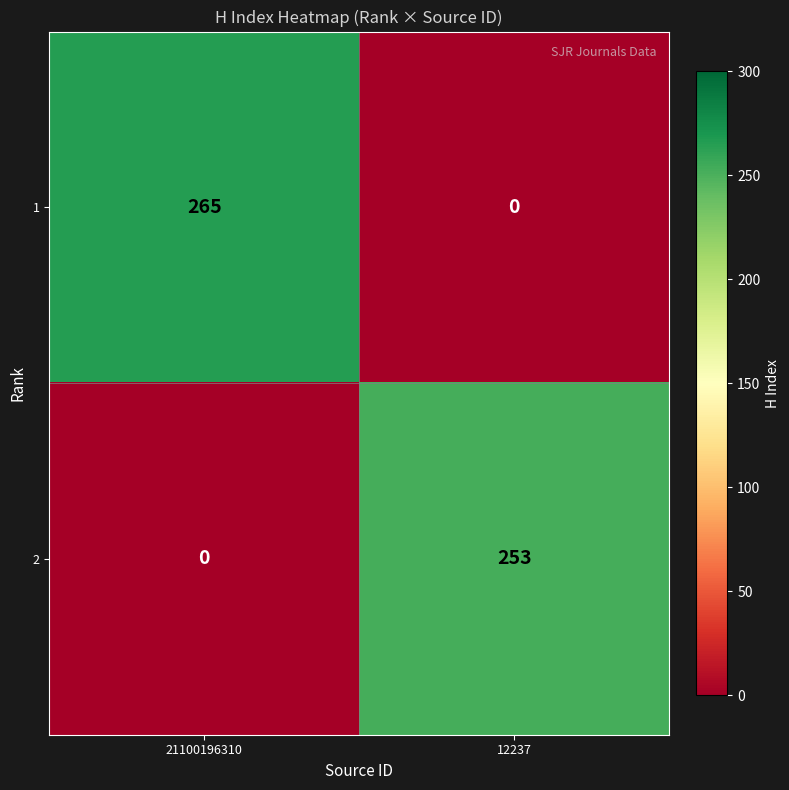

At which label does 1 reach its minimum?

12237